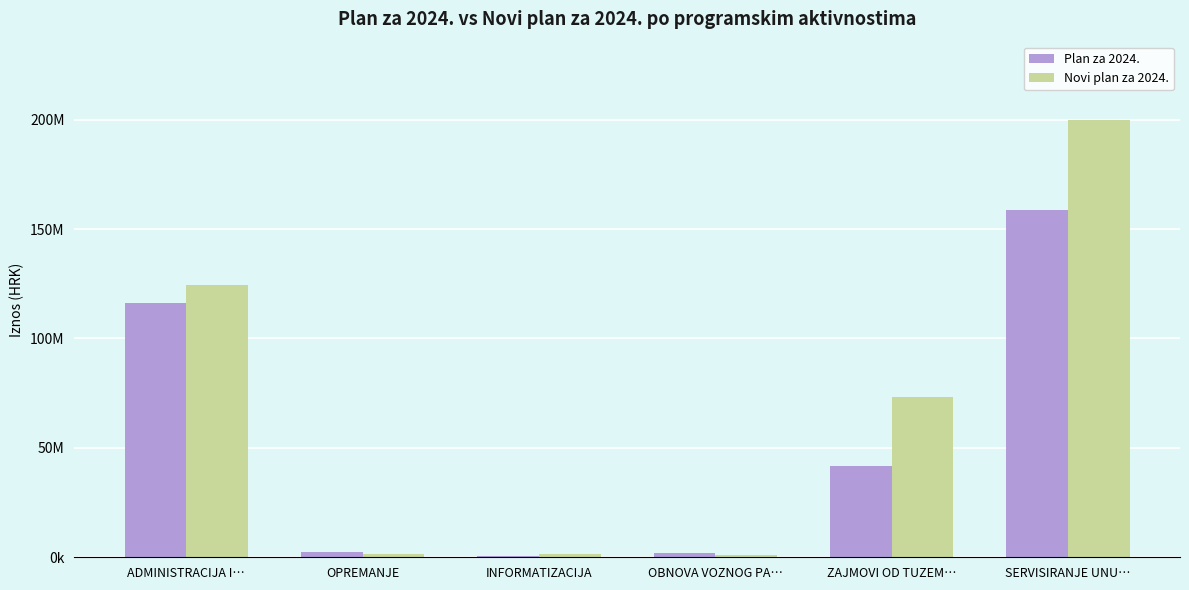

List the series in order of their overall mean, highest first.

Novi plan za 2024., Plan za 2024.